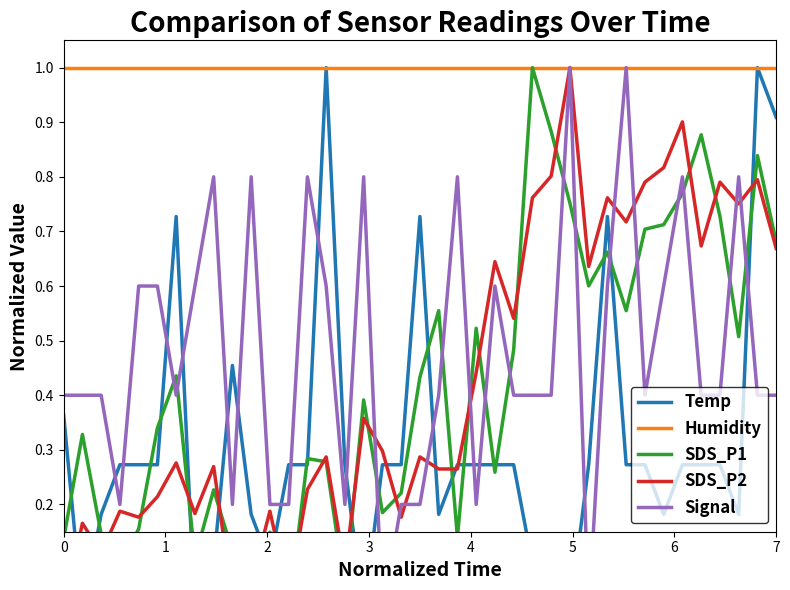

How many interior local valleys does the Temp series have?

8